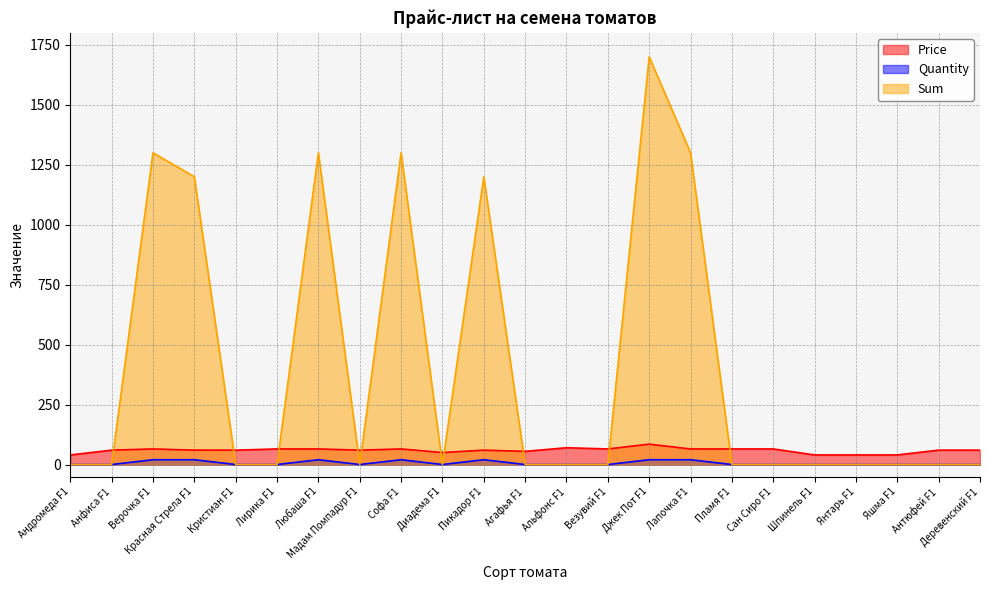

At which category is the sum across all series the highest?

Джек Пот F1